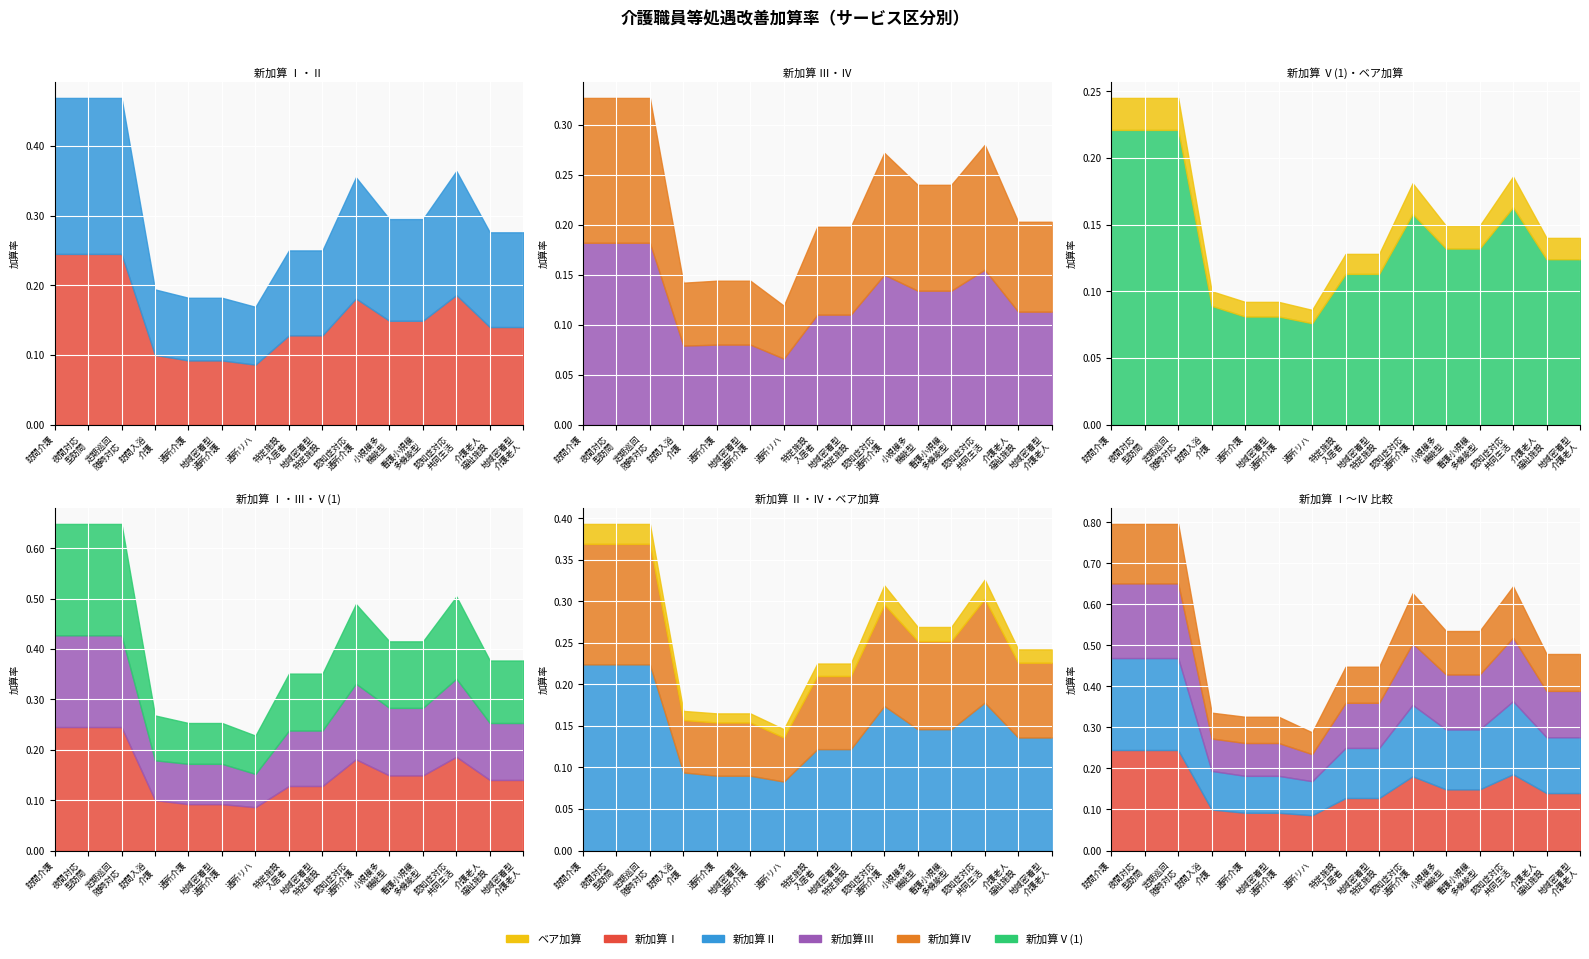

Rank the series at 看護小規模多機能型居宅介護 from lowest to highest value.

ベア加算, 新加算Ⅳ, 新加算Ⅴ(1), 新加算Ⅲ, 新加算Ⅱ, 新加算Ⅰ